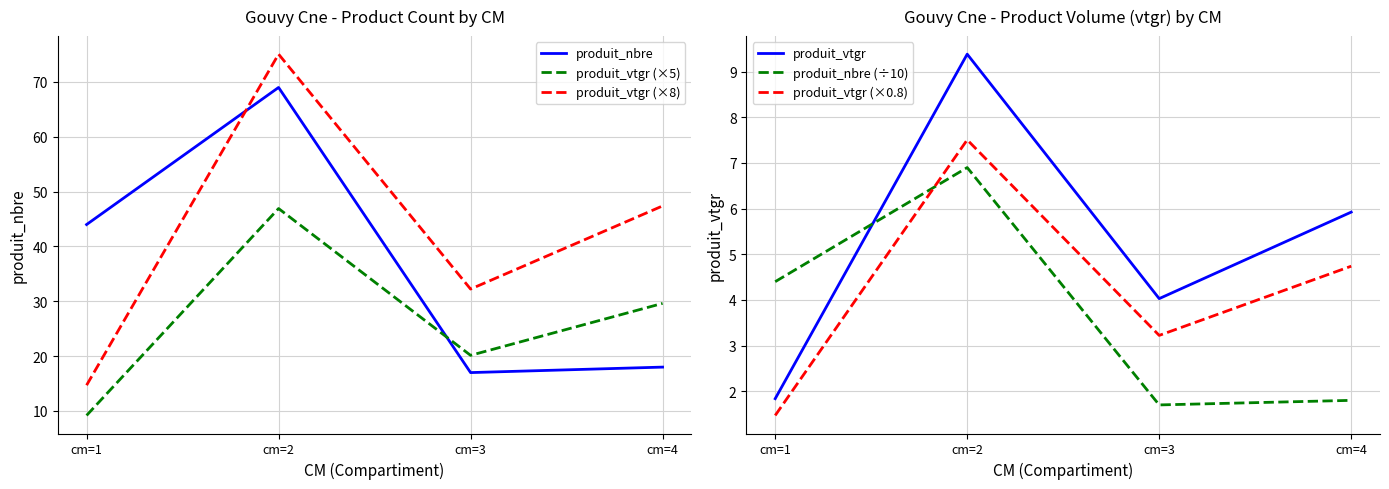

What is the total value across all series at cm=2?

214.8